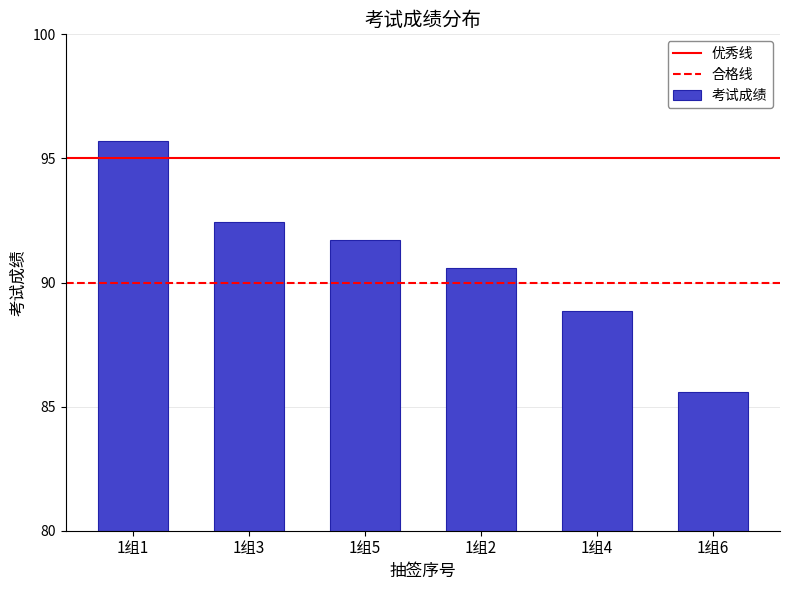

Where is the data nearest to the value 90?

1组2